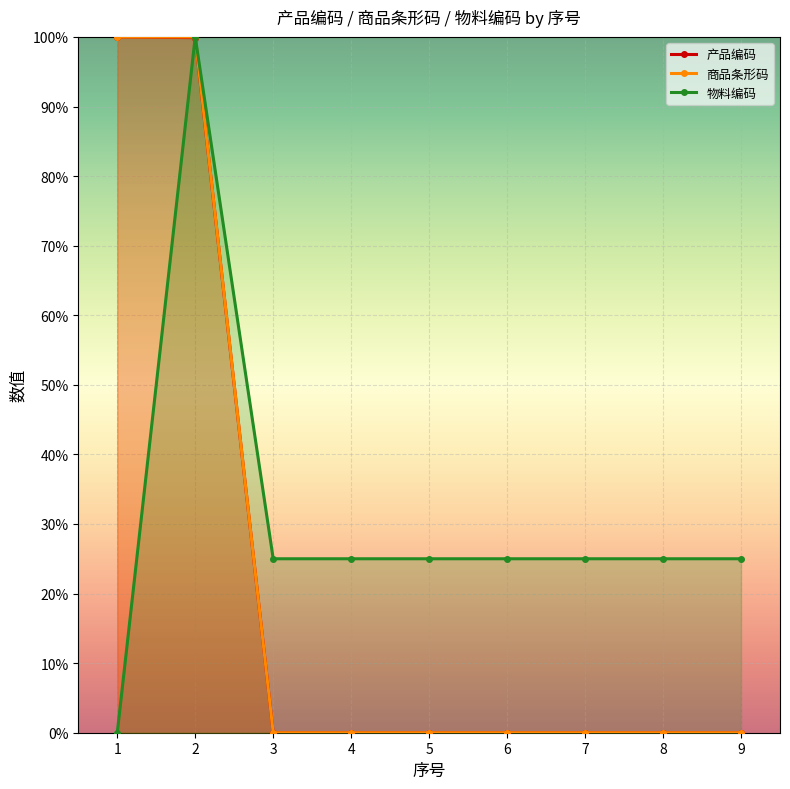

Count the number of categories in the chart.

9